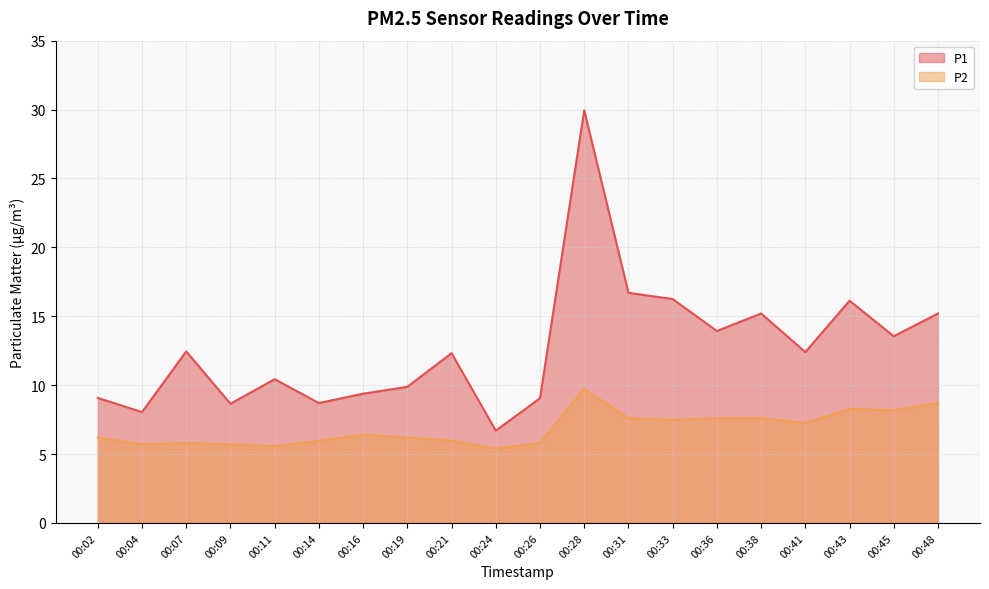

Reading right to left, what are all the values shown in this chart?

P1: 15.2	13.6	16.1	12.4	15.2	13.9	16.2	16.7	29.9	9.1	6.7	12.3	9.9	9.4	8.7	10.4	8.7	12.4	8.1	9.1
P2: 8.7	8.2	8.3	7.2	7.6	7.6	7.5	7.6	9.7	5.8	5.4	6.0	6.2	6.4	6.0	5.6	5.7	5.8	5.7	6.2